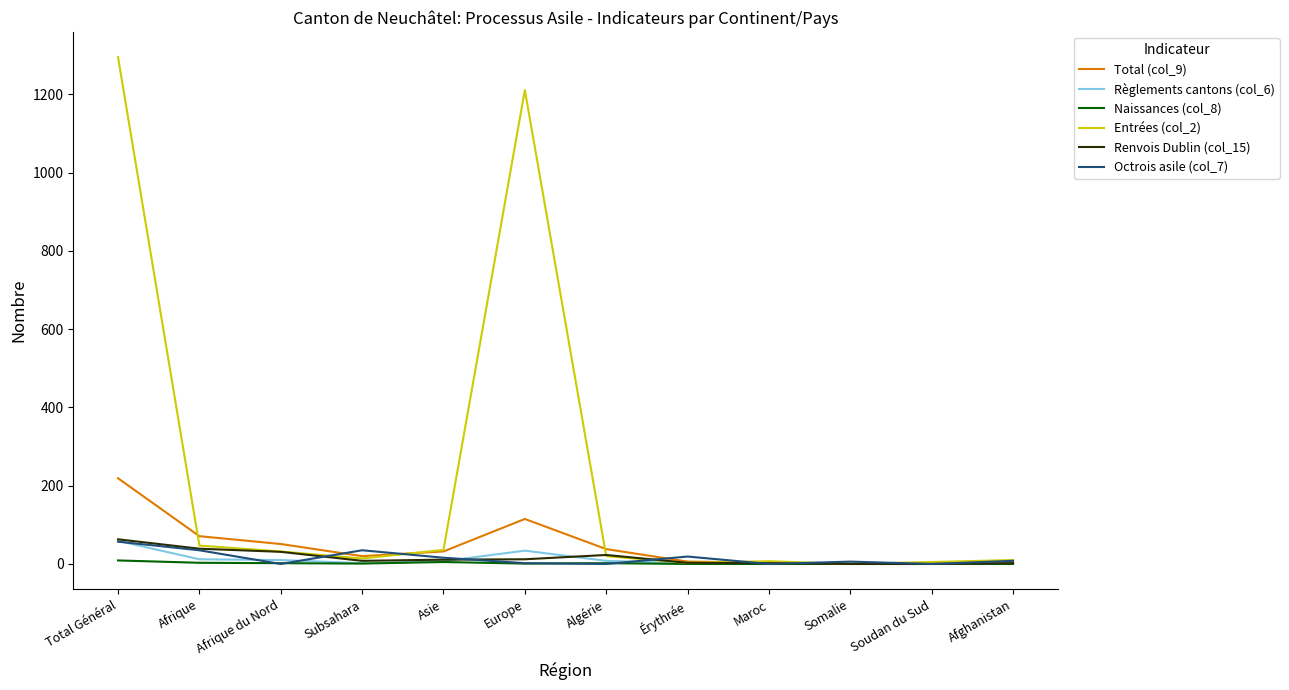

Which series has the widest spread of values?

Entrées (col_2)